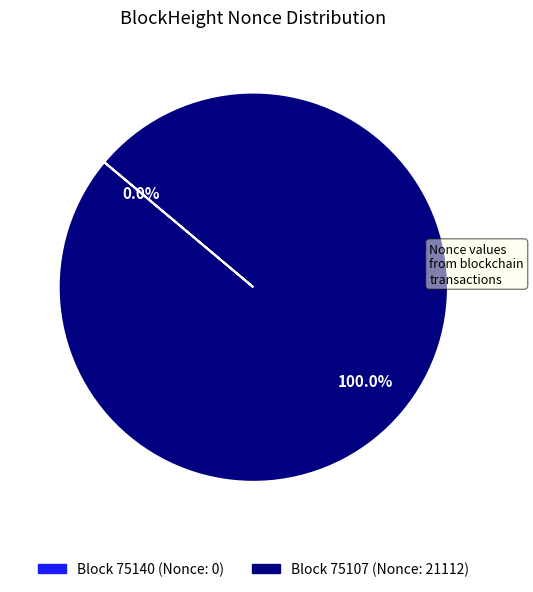

Is there any slice that represents more than half of the pie?

Yes